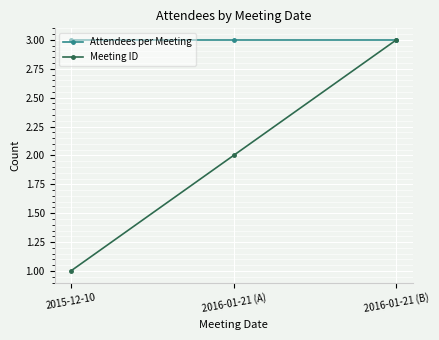

Which series has the largest total across all categories?

Attendees per Meeting